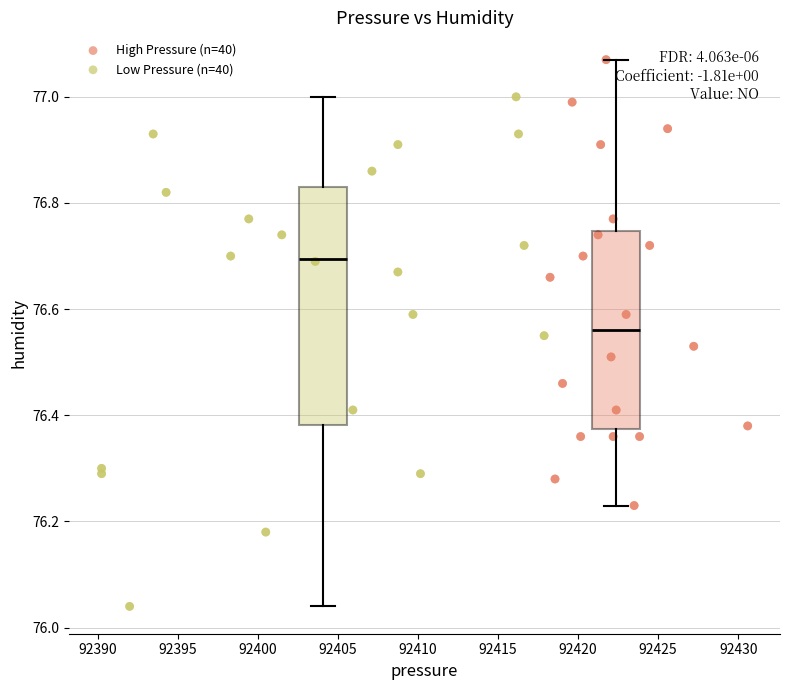

Which series reaches the maximum Y coordinate?

High Pressure (n=40)